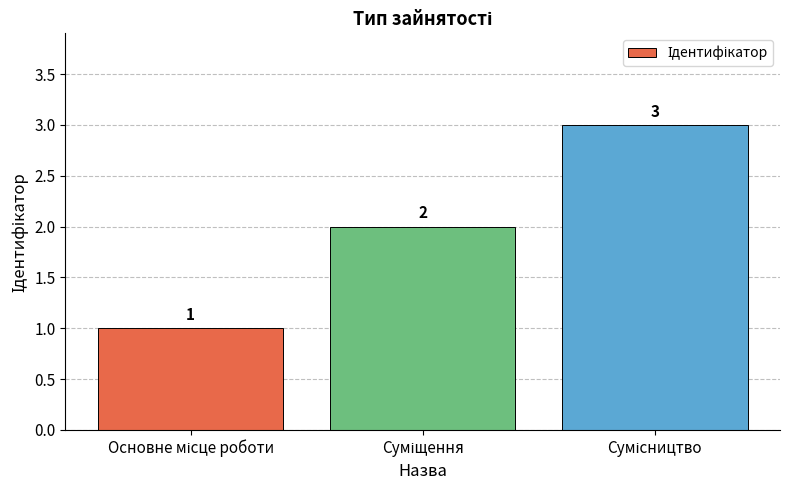

What is the greatest value displayed?

3